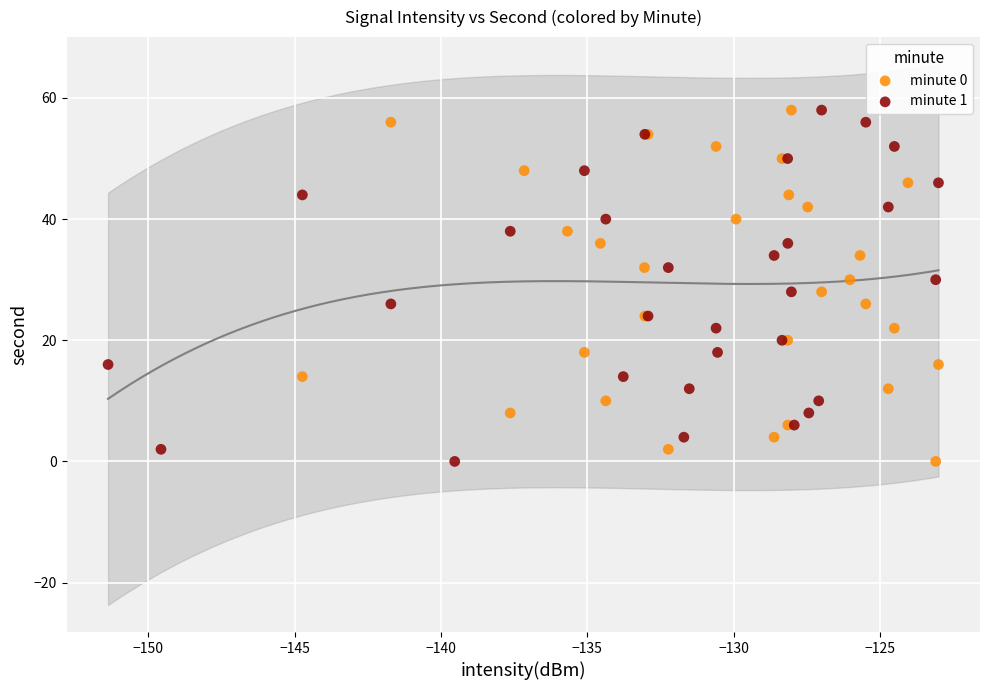

What are all the series names shown in the legend?

minute 0, minute 1